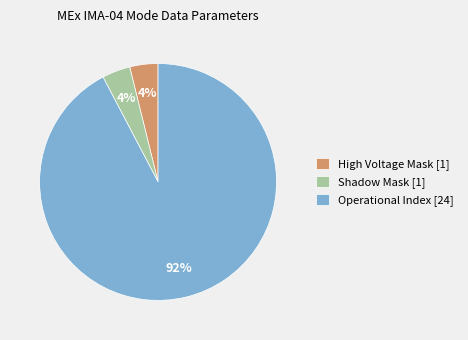

To the nearest percent, what is the difference between the Operational Index [24] and Shadow Mask [1] slice percentages?

88%